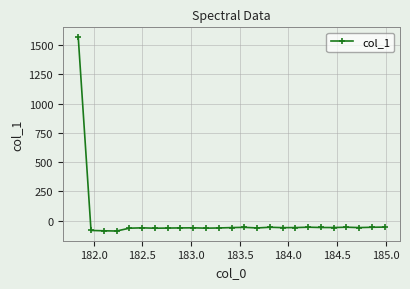

True or false: there are more than 2 points higher than both neighbors.

True